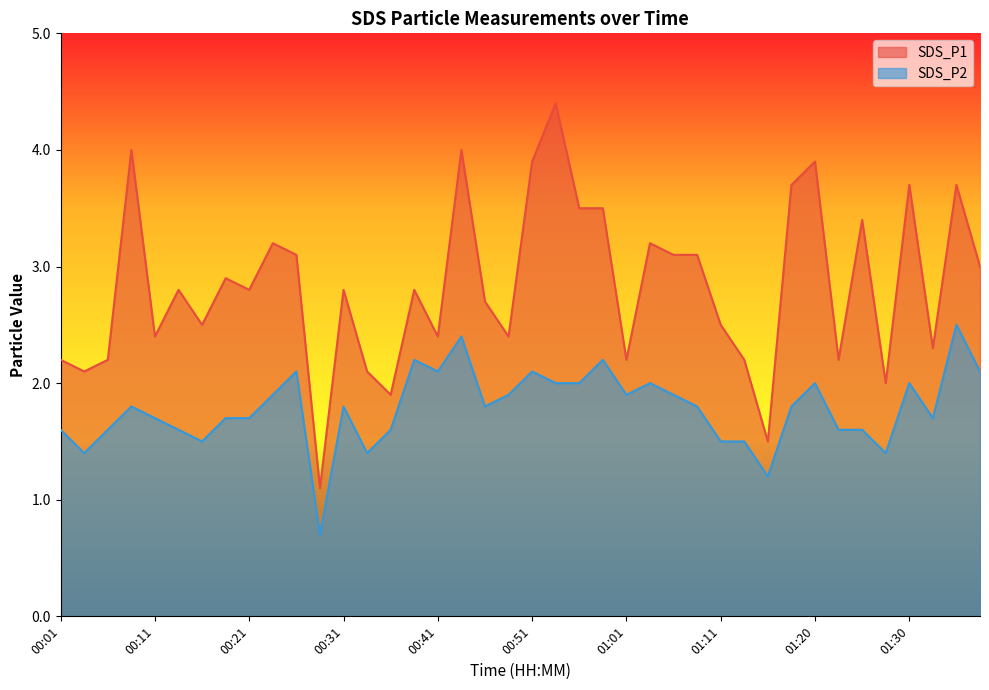

What is the difference between the second highest and minimum values in the SDS_P1 series?

2.9